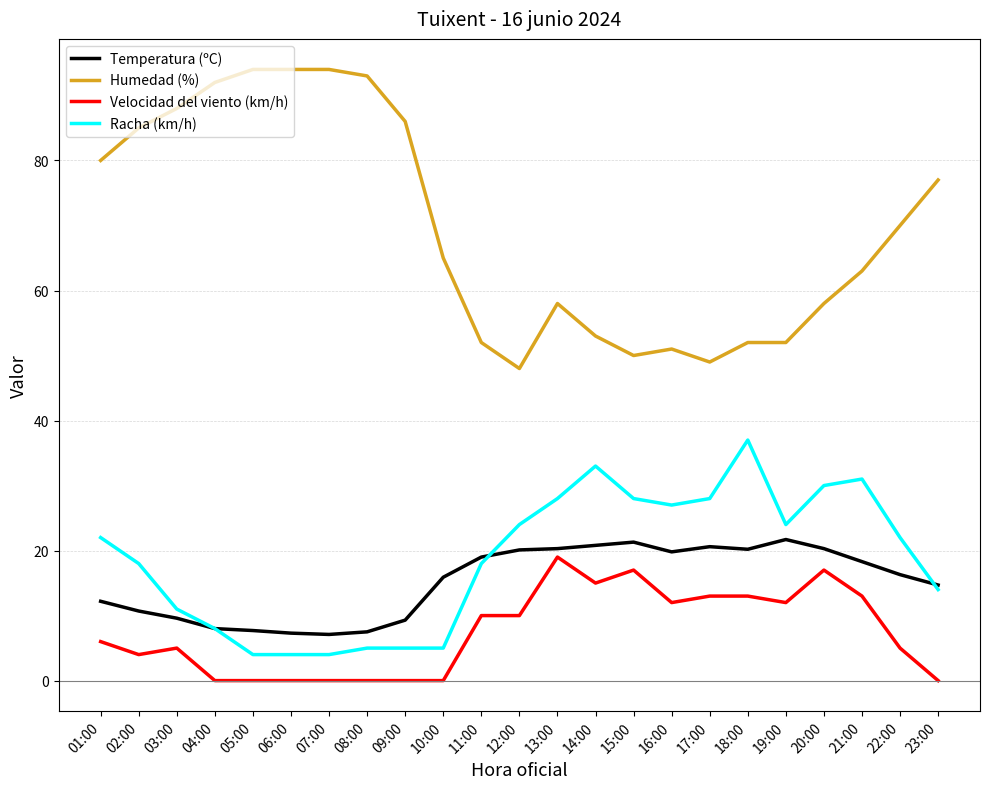

How many lines are shown in the chart?

4